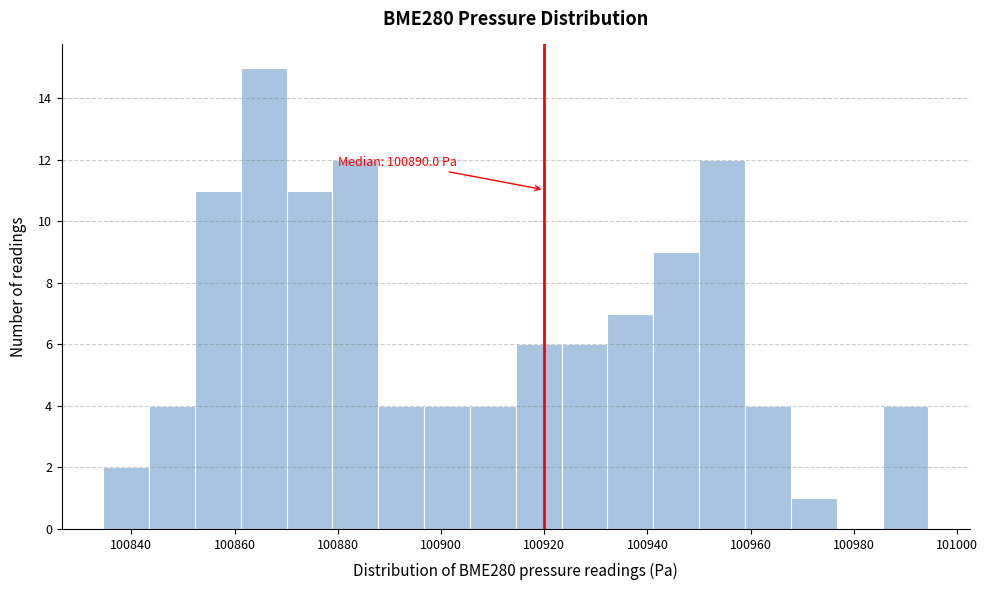

Over which range of the x-axis is the bar tallest?

100862 to 100870